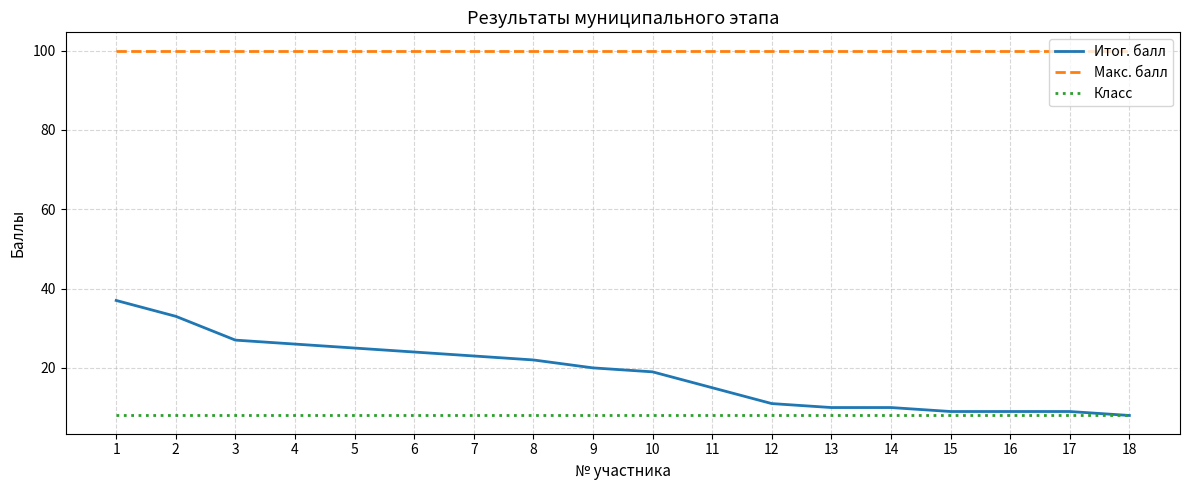

How many lines are shown in the chart?

3